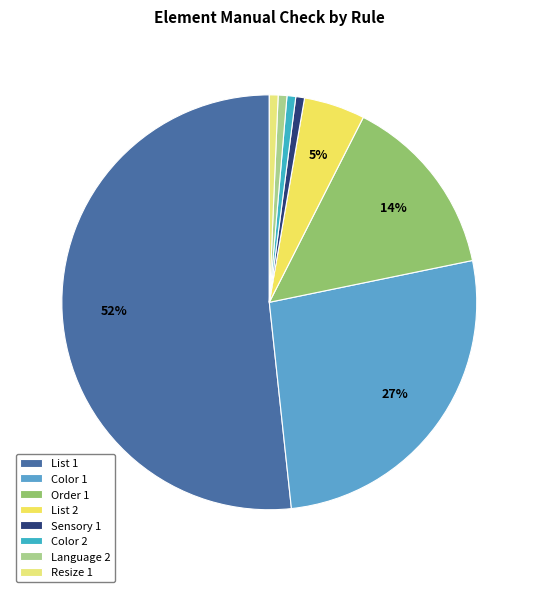

How much of the chart is everything except Resize 1?

99.3%